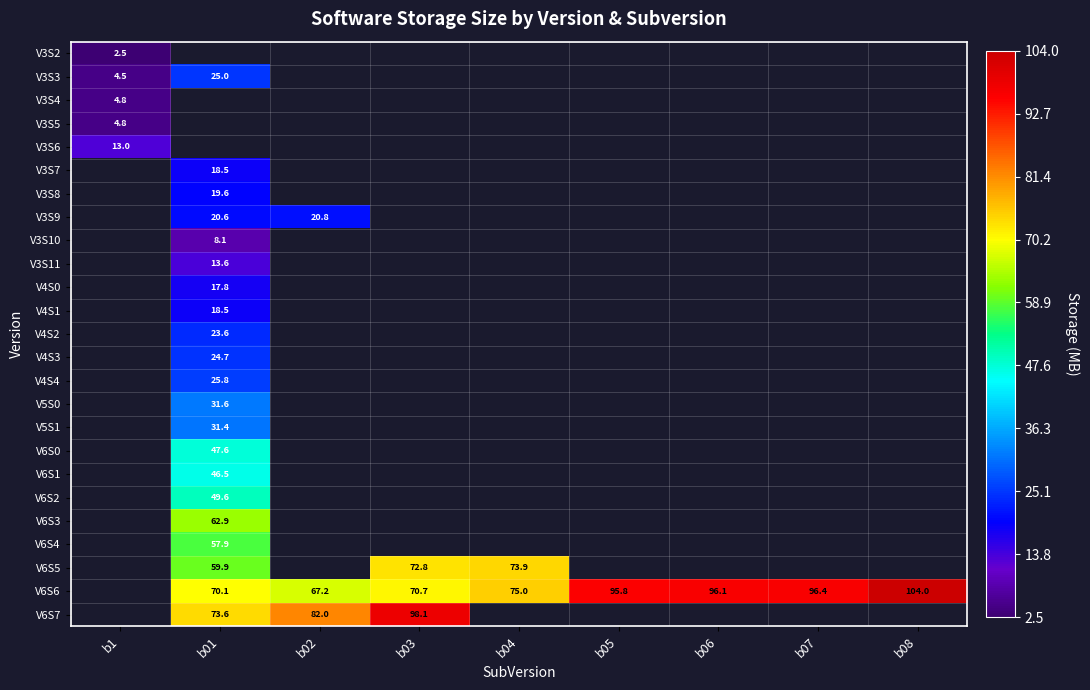

Is it true that V6S6 equals 70.7 at b03?

True